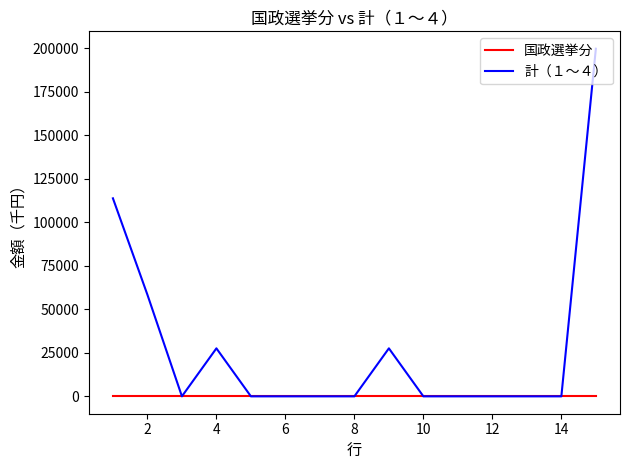

What is the average value of the 計（１～４） series?

28489